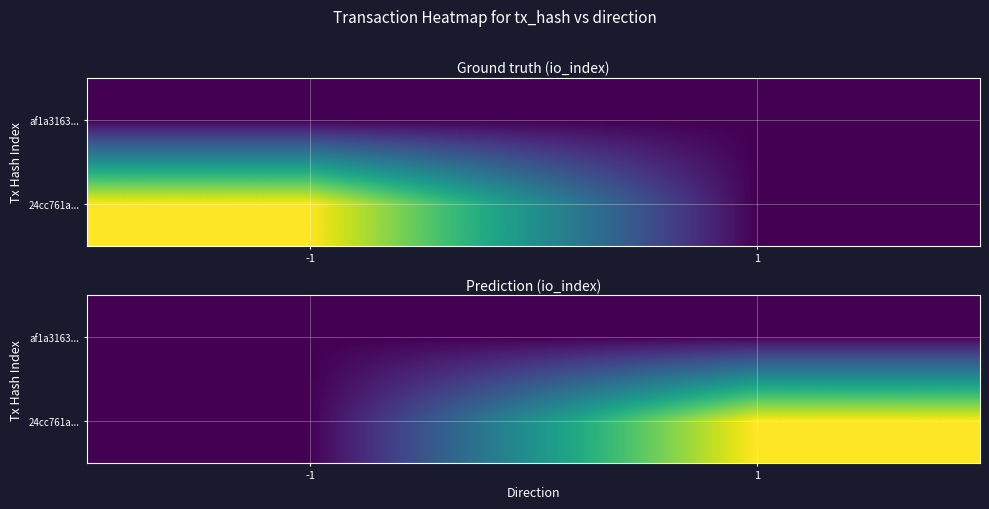

At which category is the sum across all series the highest?

1